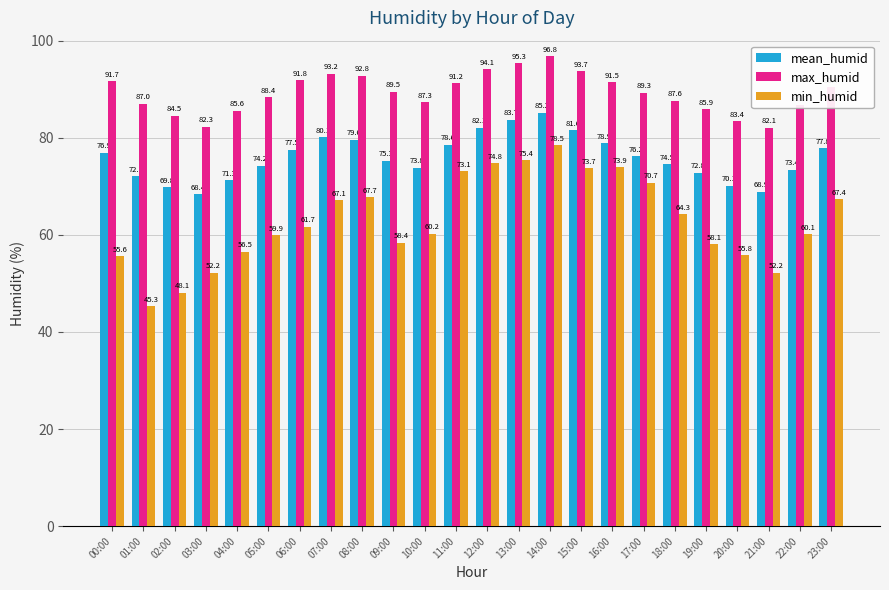

Does the chart contain any negative values?

No